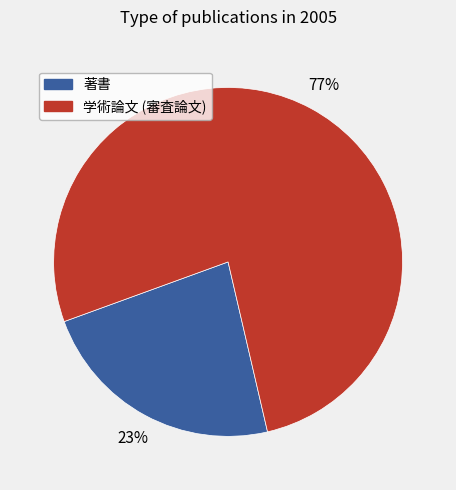

Between 著書 and 学術論文 (審査論文), which is larger?

学術論文 (審査論文)